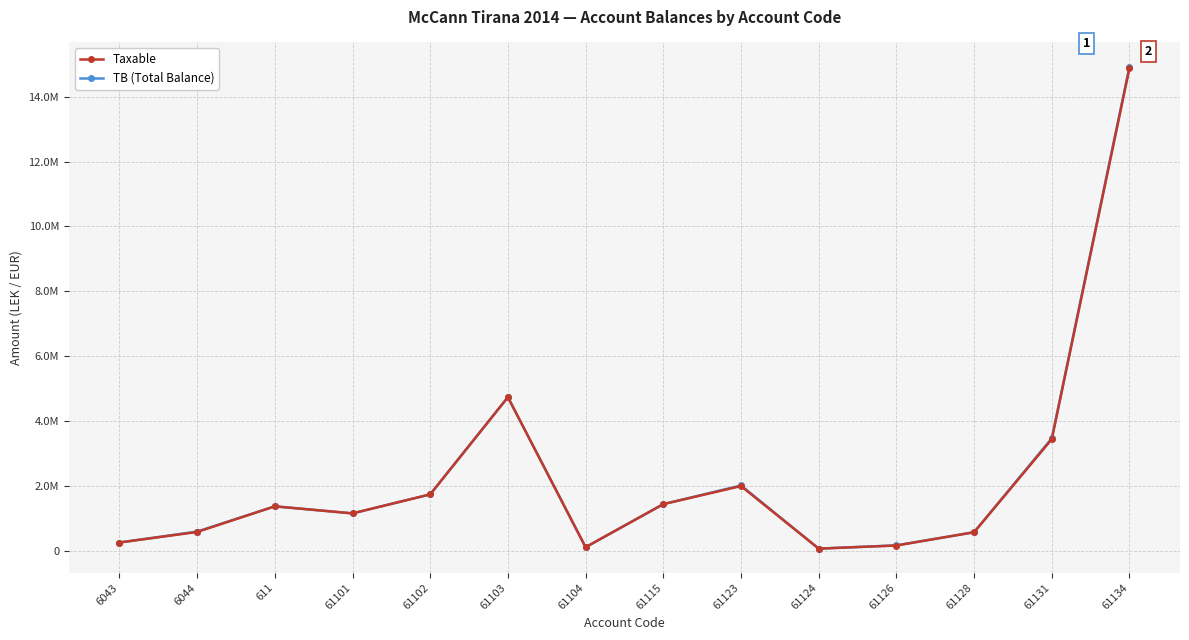

What is the total value across all series at 611?

2732137.1